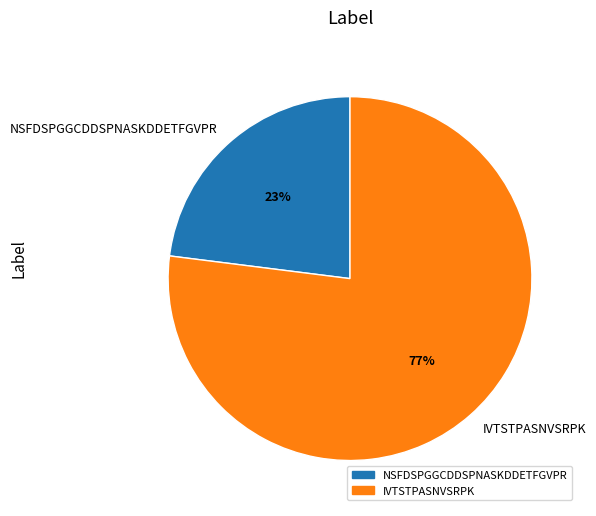

The NSFDSPGGCDDSPNASKDDETFGVPR slice represents 23% of the pie. True or false?

True